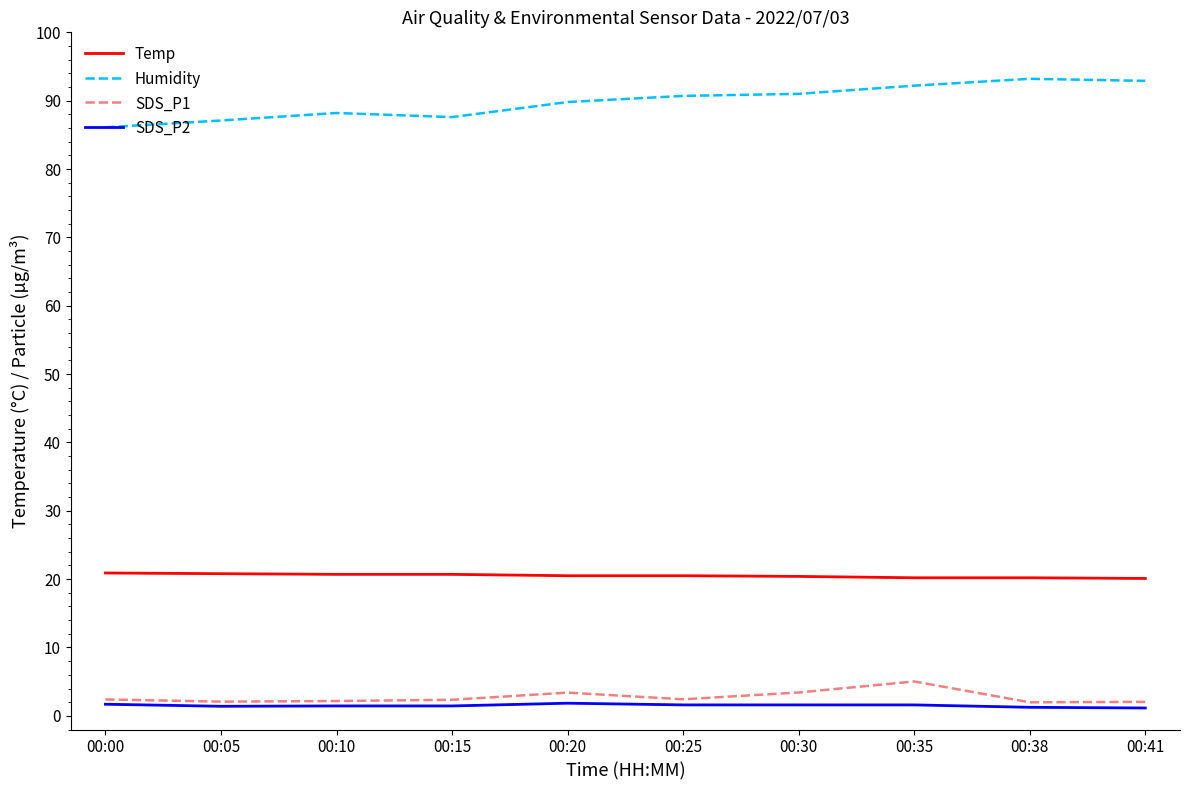

What is the maximum value shown in the chart?

93.2